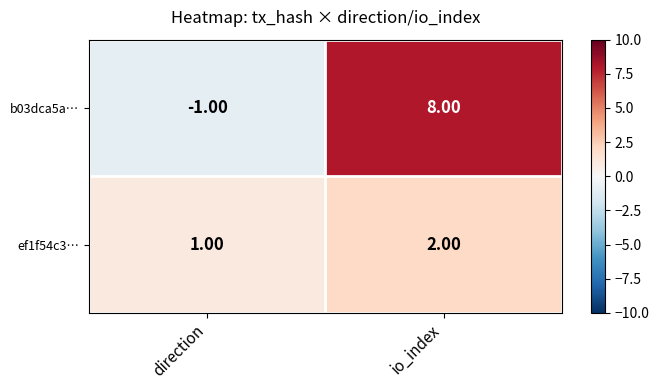

How many categories are shown in the chart?

2